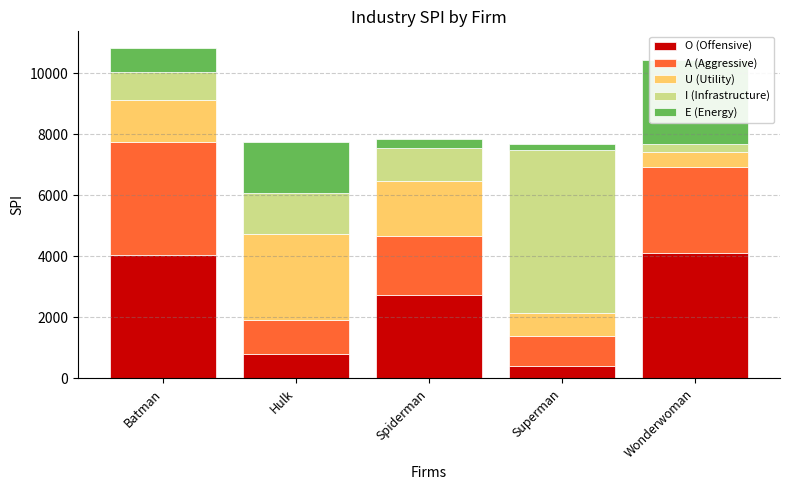

Between Superman and Spiderman, which is larger?

Spiderman